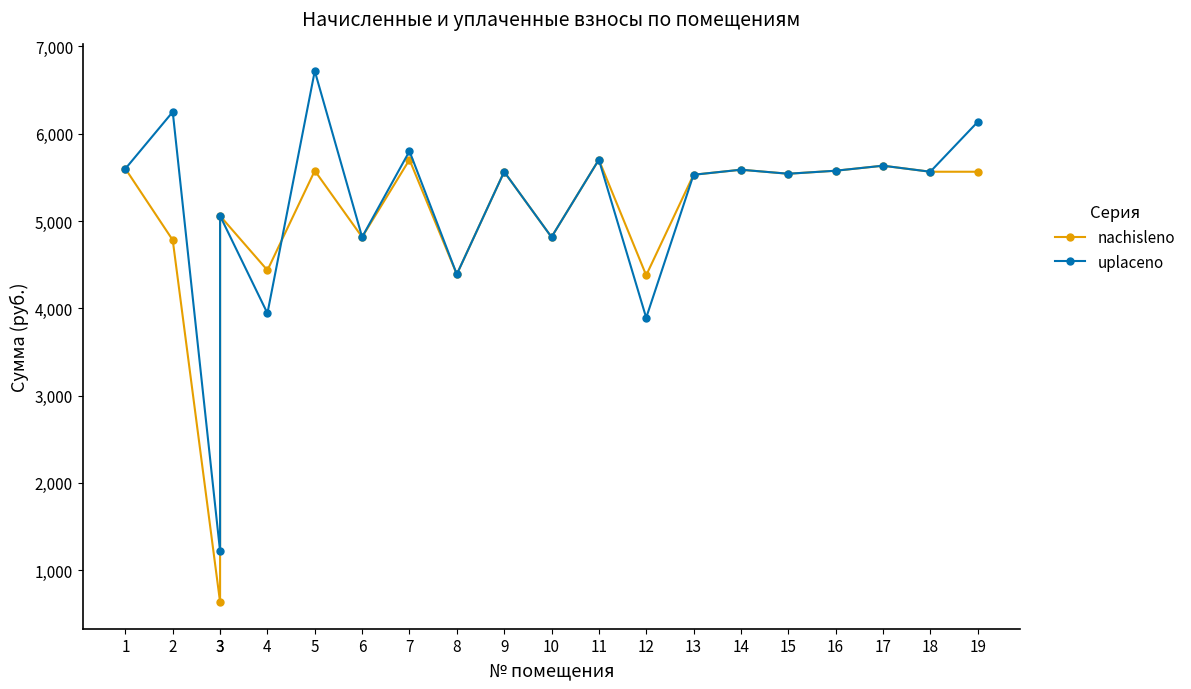

What is the total value across all series at 3?

1847.6